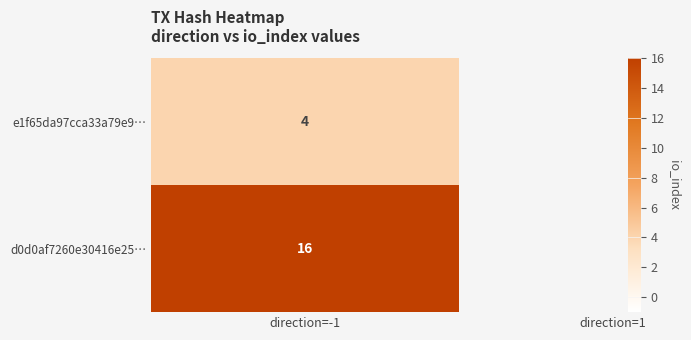

At 0, list the series in order from largest to smallest.

d0d0af7260e30416e25195c0f3e007073f39c10, e1f65da97cca33a79e9ab9fa2bbbd0133231bce